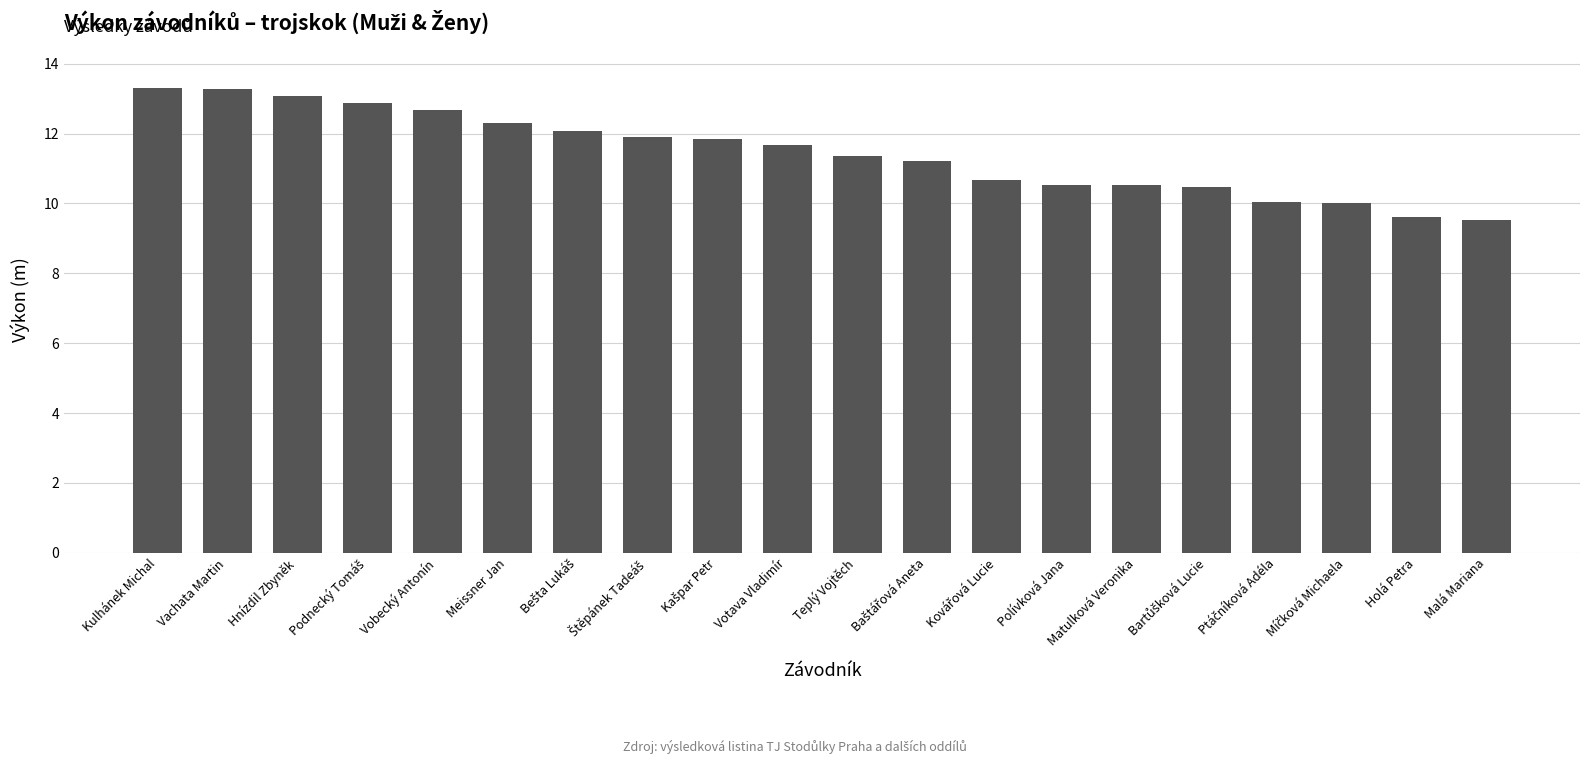

What is the label of the 20th bar from the right?

Kulhánek Michal